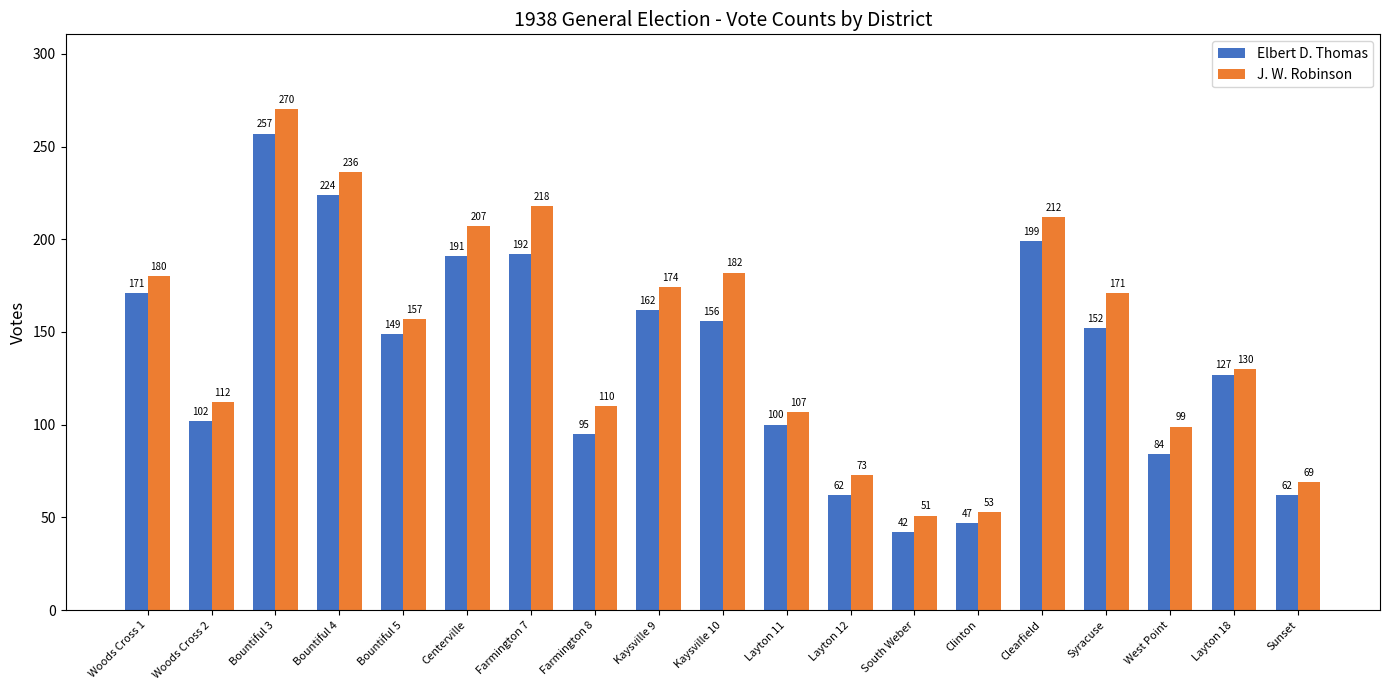

Which series changed the most between South Weber and West Point?

J. W. Robinson